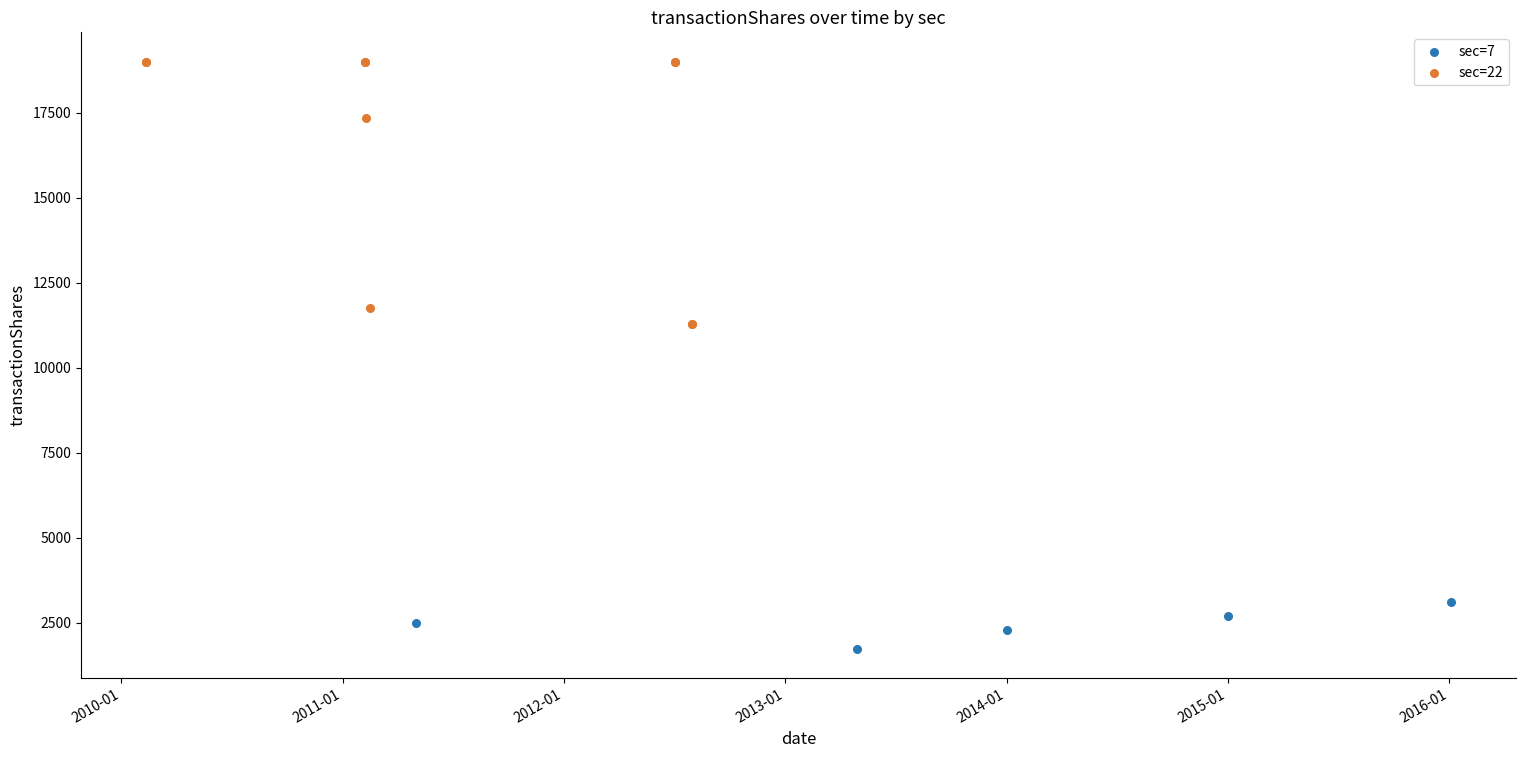

Which series contains the highest Y value?

sec=22